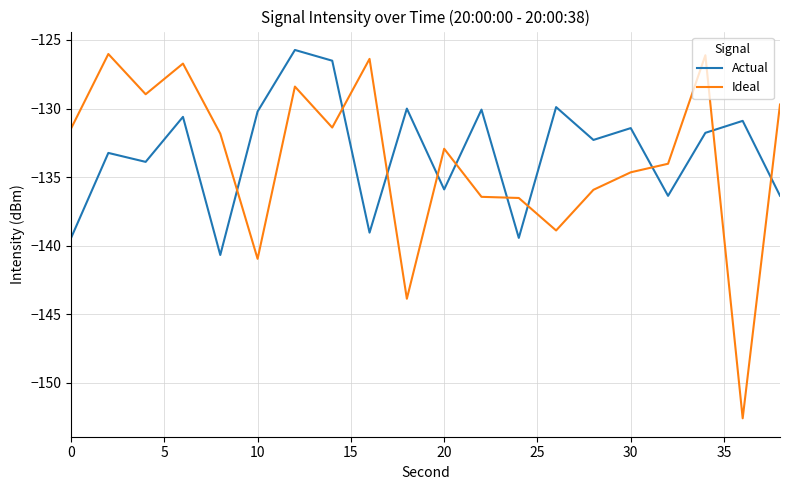

True or false: Ideal and Actual cross at least once.

True